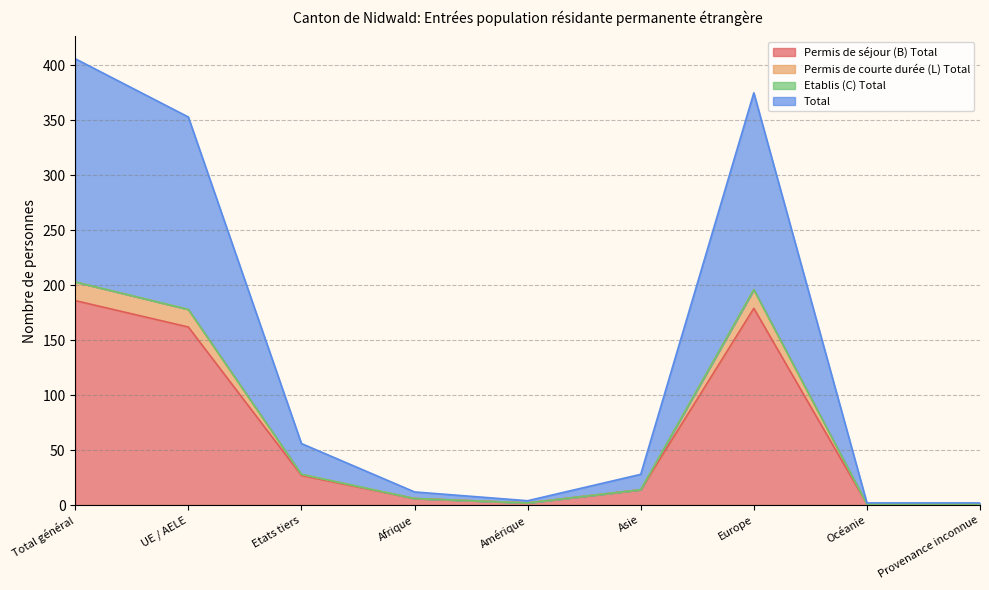

What is the difference between the maximum and minimum values in the Total series?

404